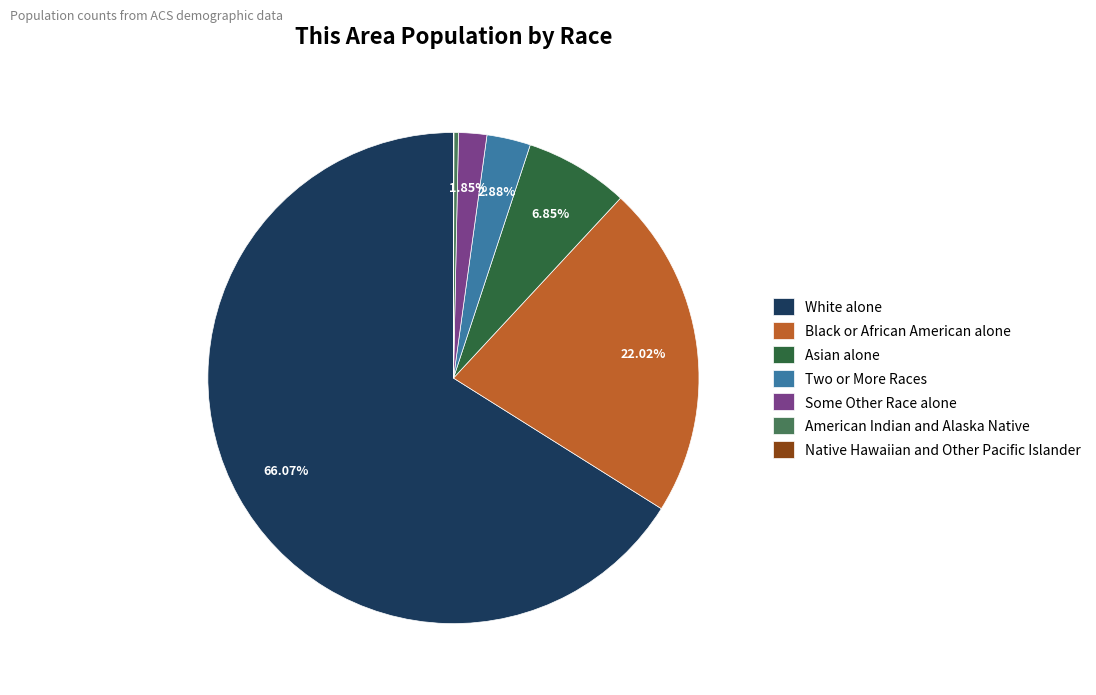

Which slice is the largest?

White alone